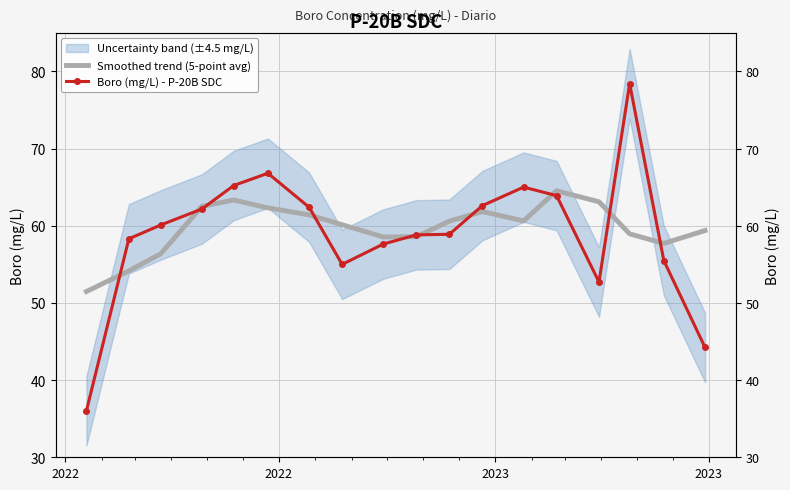

What is the smallest value displayed?

36.0